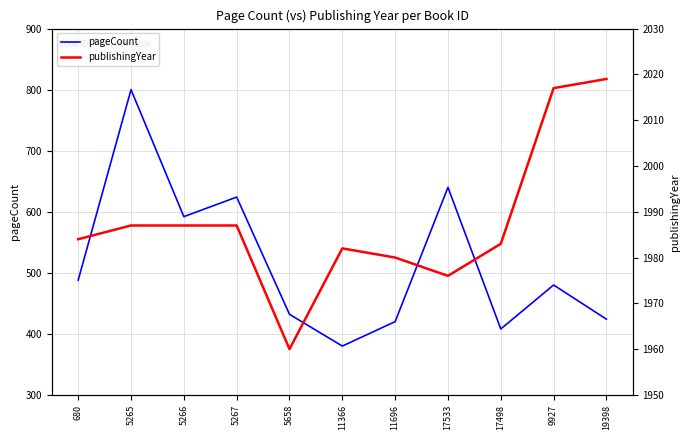

What is the difference between the highest and lowest values at 11696?

1560